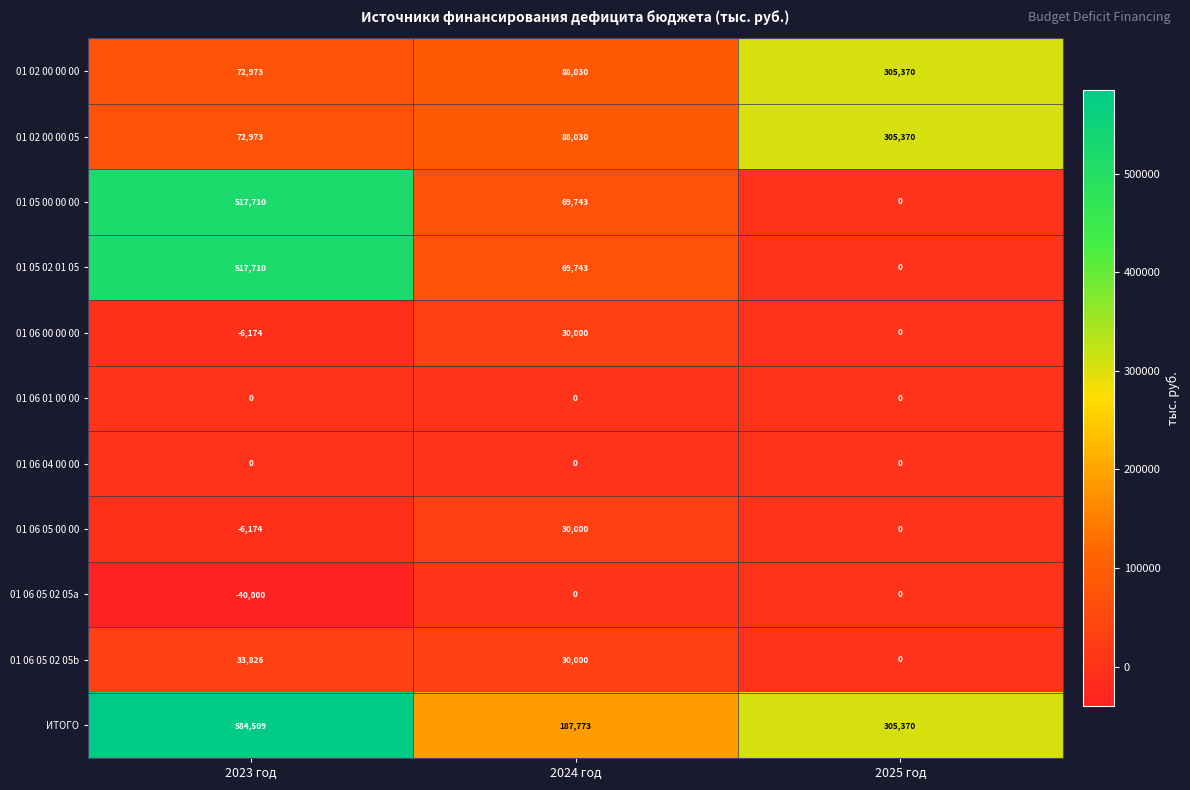

Is it true that 01 06 00 00 00 equals 53995 at 2024 год?

False